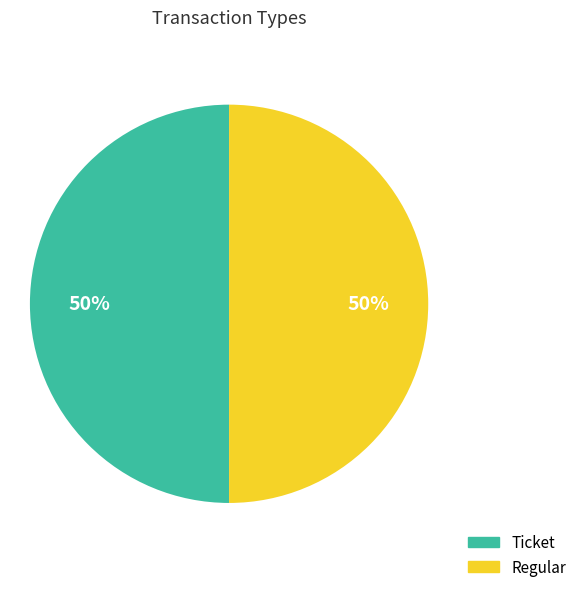

What percentage is the Regular slice, to the nearest percent?

50%